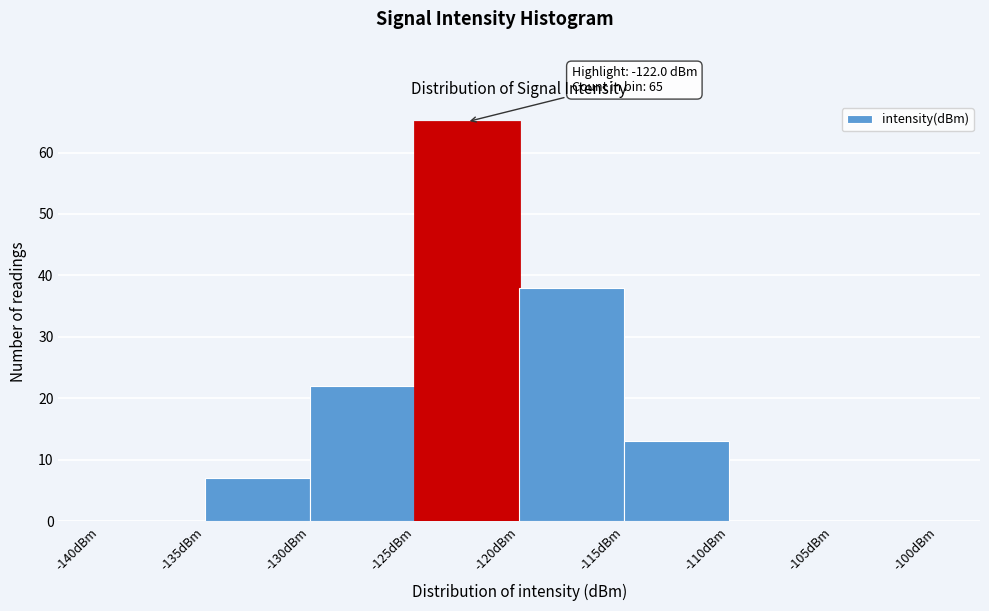

Which range on the x-axis has the tallest bar?

-125 to -120